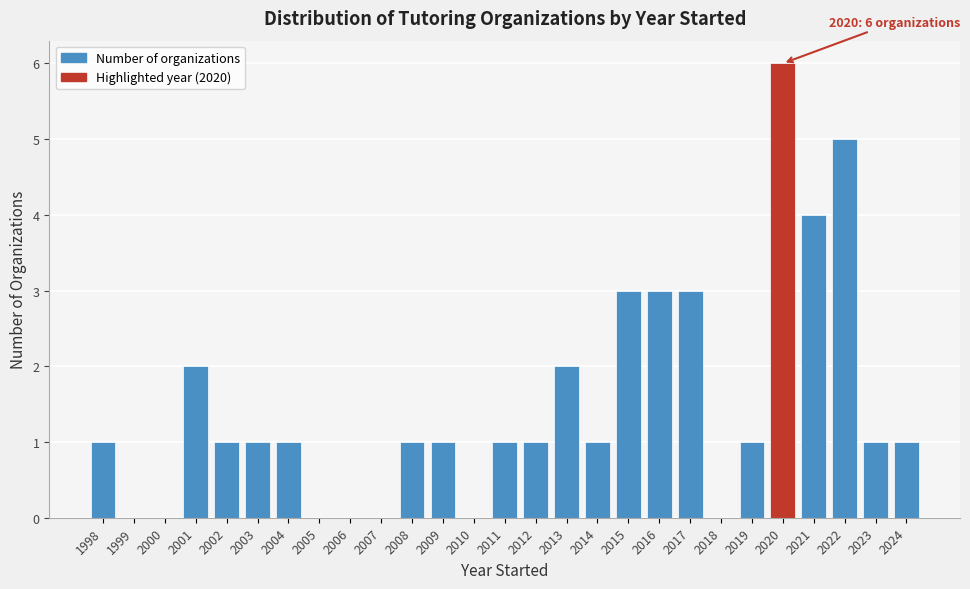

Reading left to right, extract all data points from this chart.

1998=1	1999=0	2000=0	2001=2	2002=1	2003=1	2004=1	2005=0	2006=0	2007=0	2008=1	2009=1	2010=0	2011=1	2012=1	2013=2	2014=1	2015=3	2016=3	2017=3	2018=0	2019=1	2020=6	2021=4	2022=5	2023=1	2024=1